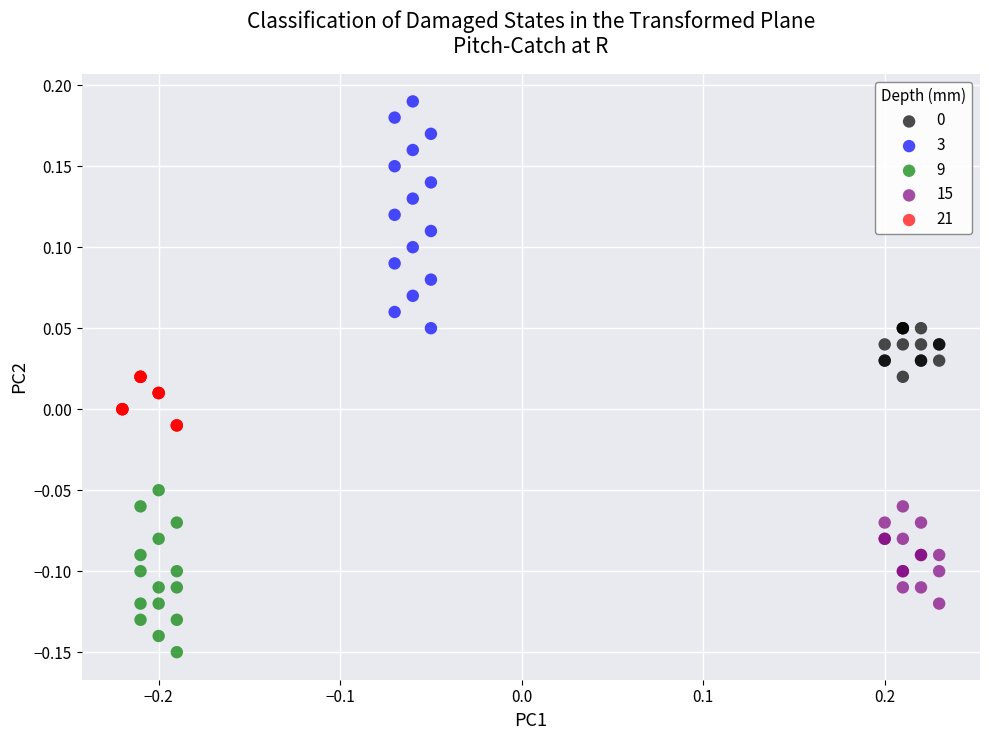

Which series has the largest Y range (max minus min)?

3